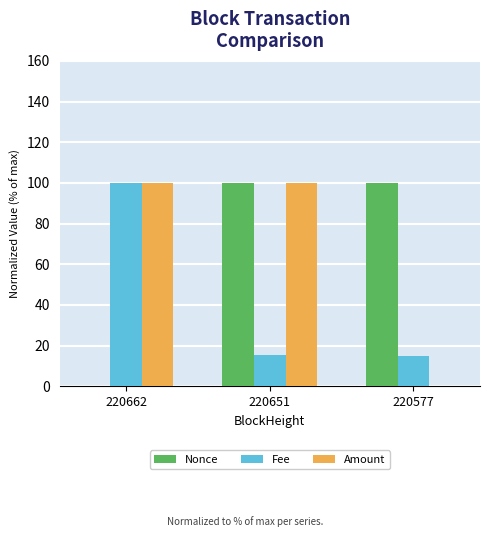

How many distinct data groups are displayed?

3